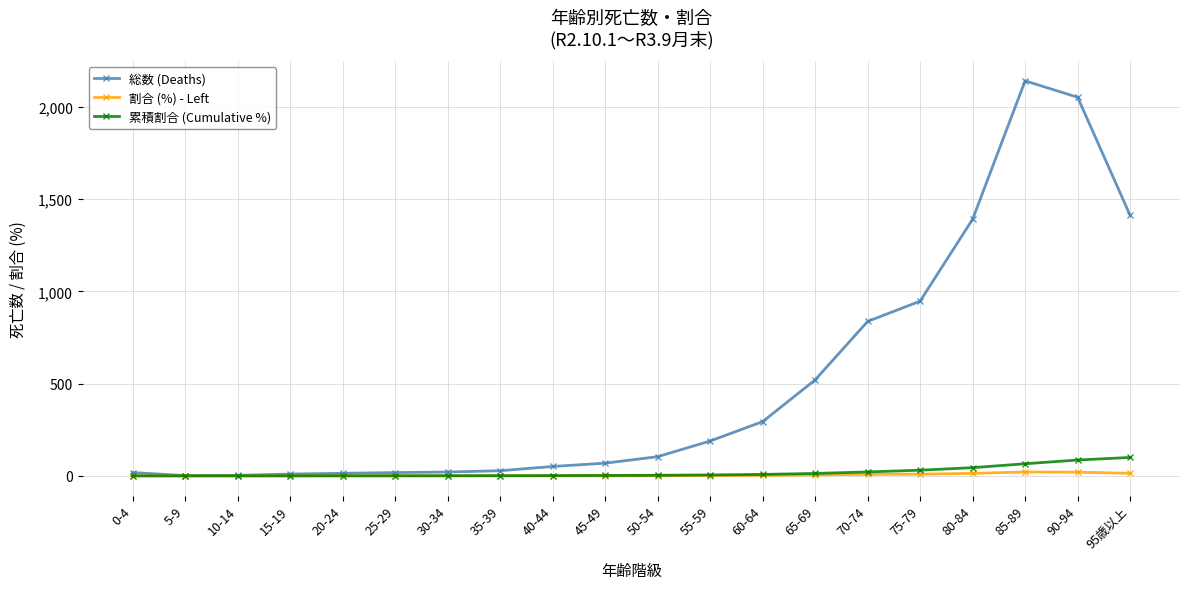

What is the total value across all series at 50-54?

108.4